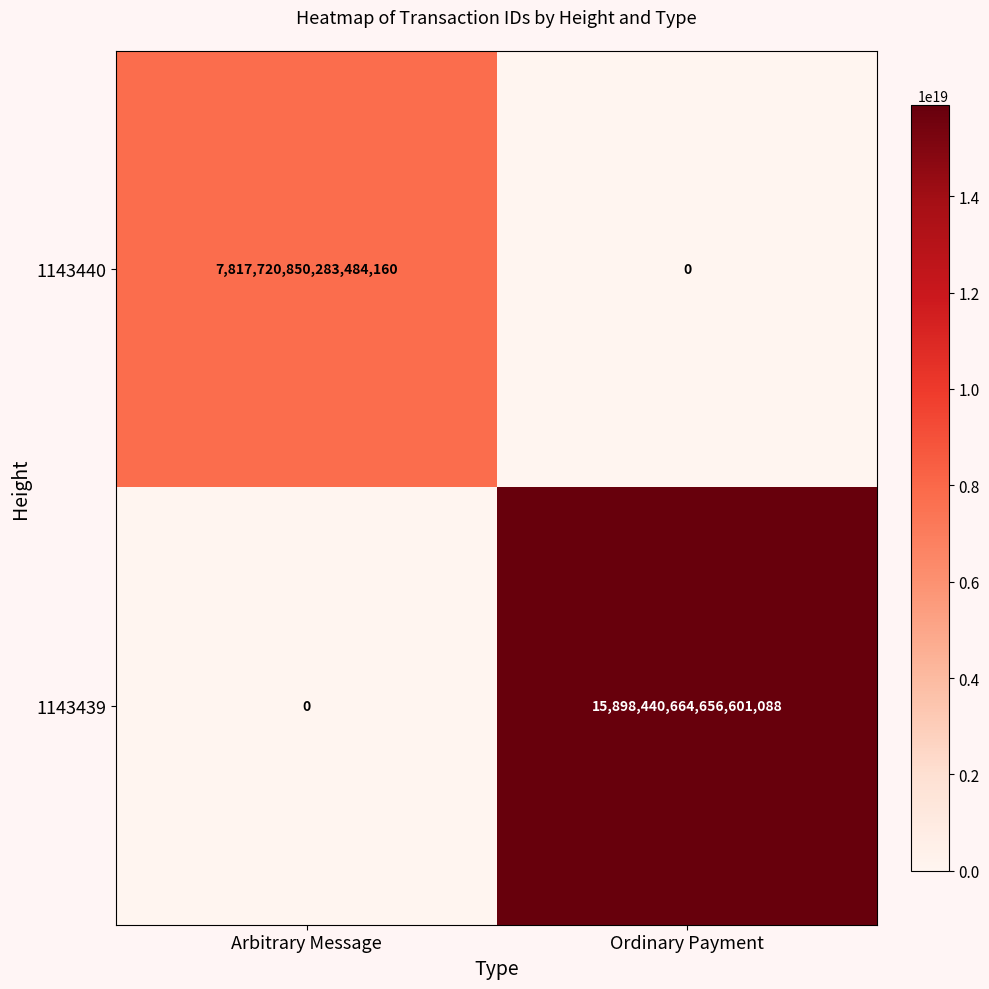

At Arbitrary Message, list the series in order from smallest to largest.

1143439, 1143440